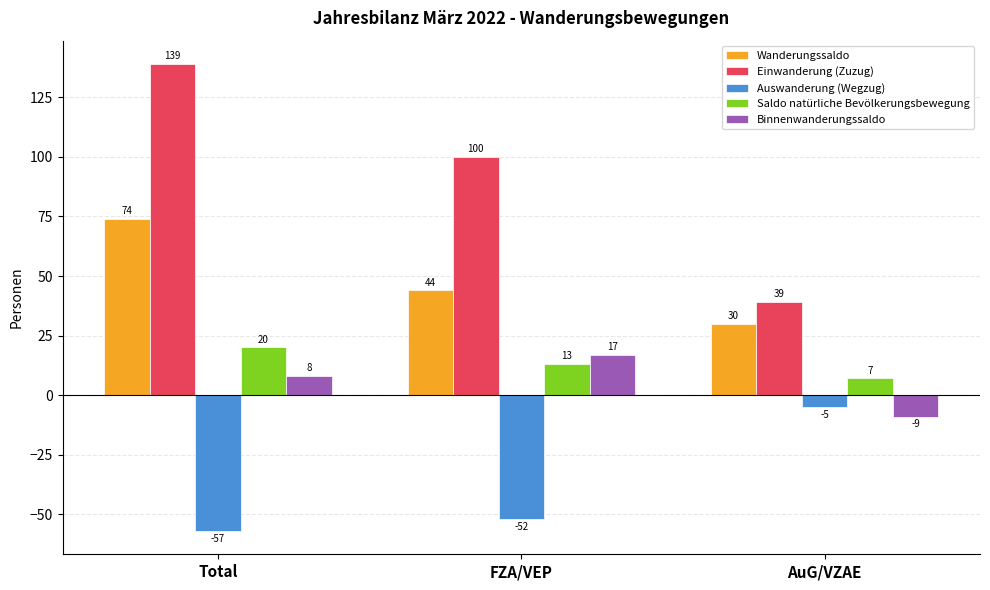

How many bars are there in each group?

5